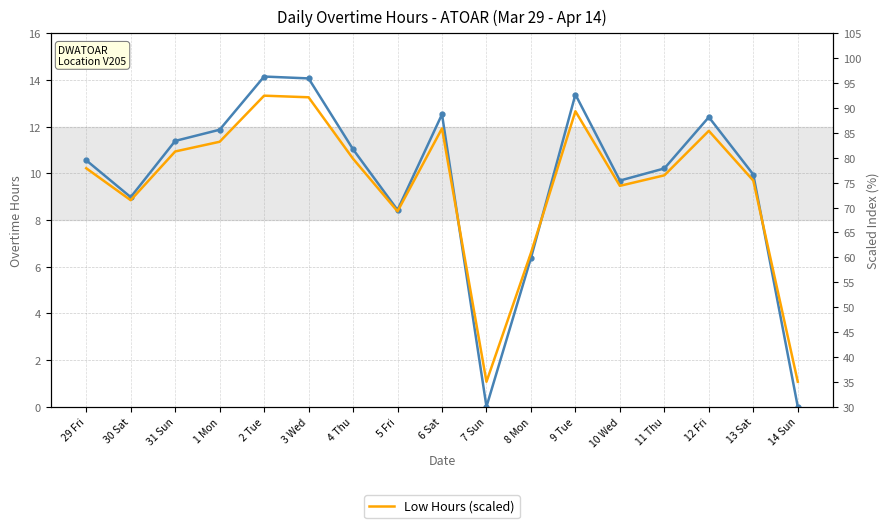

Reading right to left, what are all the values shown in this chart?

OT Hours: 14 Sun=0.0	13 Sat=9.9	12 Fri=12.4	11 Thu=10.2	10 Wed=9.7	9 Tue=13.4	8 Mon=6.4	7 Sun=0.0	6 Sat=12.5	5 Fri=8.4	4 Thu=11.0	3 Wed=14.1	2 Tue=14.2	1 Mon=11.9	31 Sun=11.4	30 Sat=9.0	29 Fri=10.6
Low Hours (scaled): 14 Sun=35.0	13 Sat=75.4	12 Fri=85.4	11 Thu=76.5	10 Wed=74.4	9 Tue=89.4	8 Mon=60.9	7 Sun=35.0	6 Sat=85.9	5 Fri=69.2	4 Thu=79.8	3 Wed=92.2	2 Tue=92.5	1 Mon=83.2	31 Sun=81.3	30 Sat=71.5	29 Fri=77.9